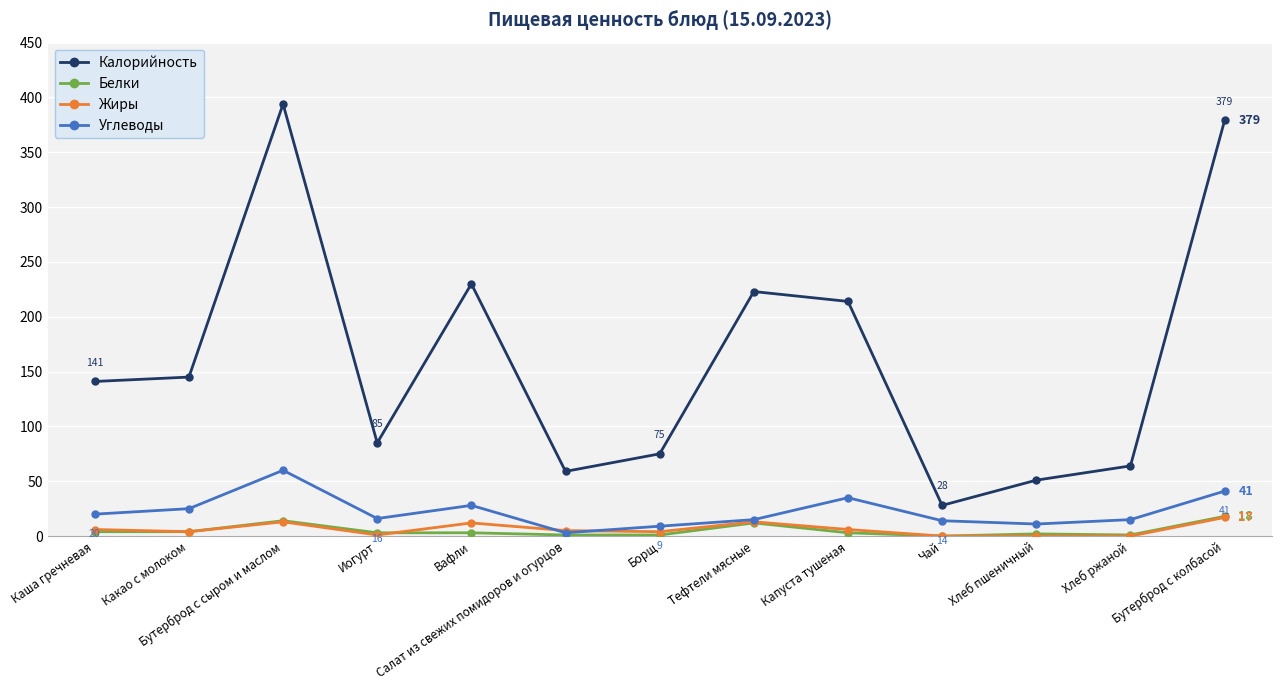

Which category has the lowest value in the Углеводы series?

Салат из свежих помидоров и огурцов